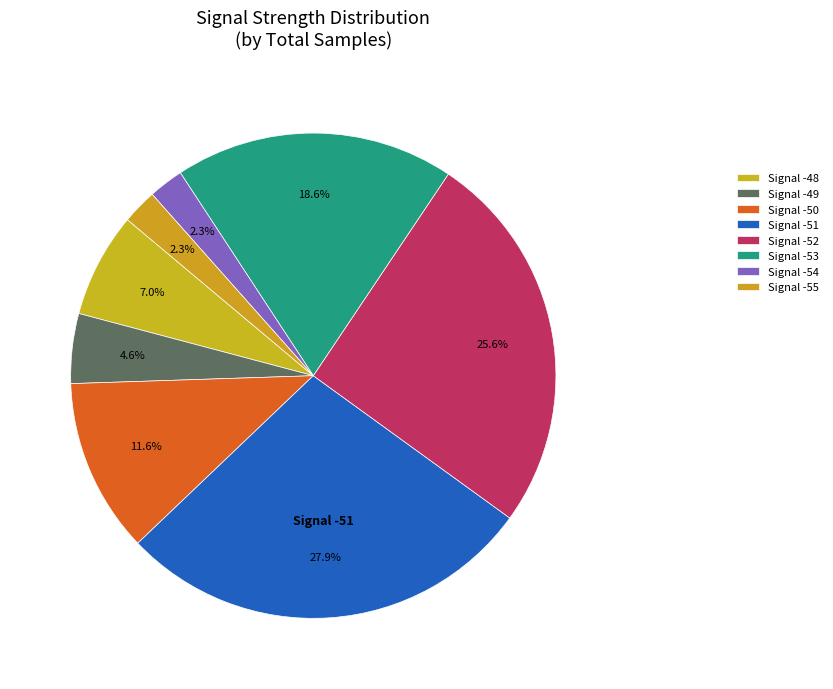

Which category has the biggest portion of the pie?

-51